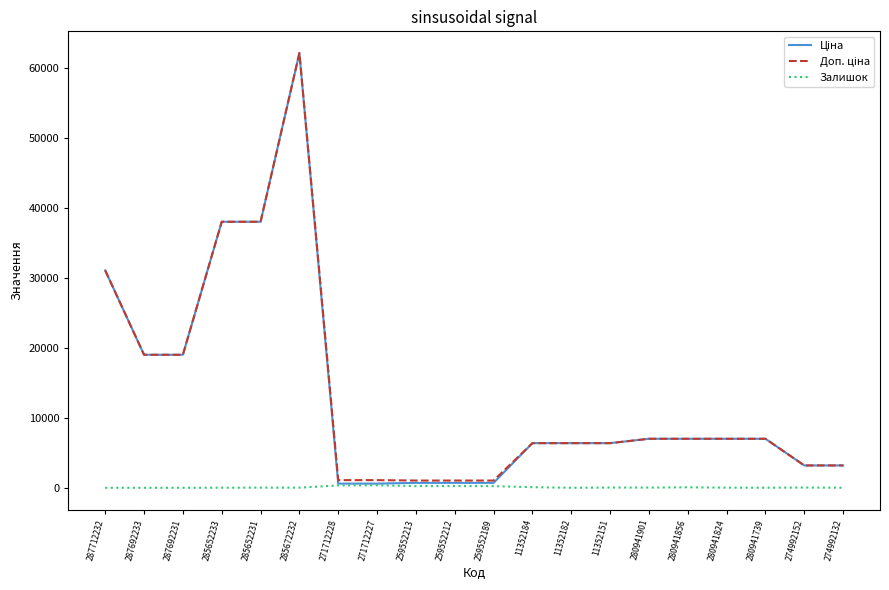

Does the chart have visible grid lines?

No